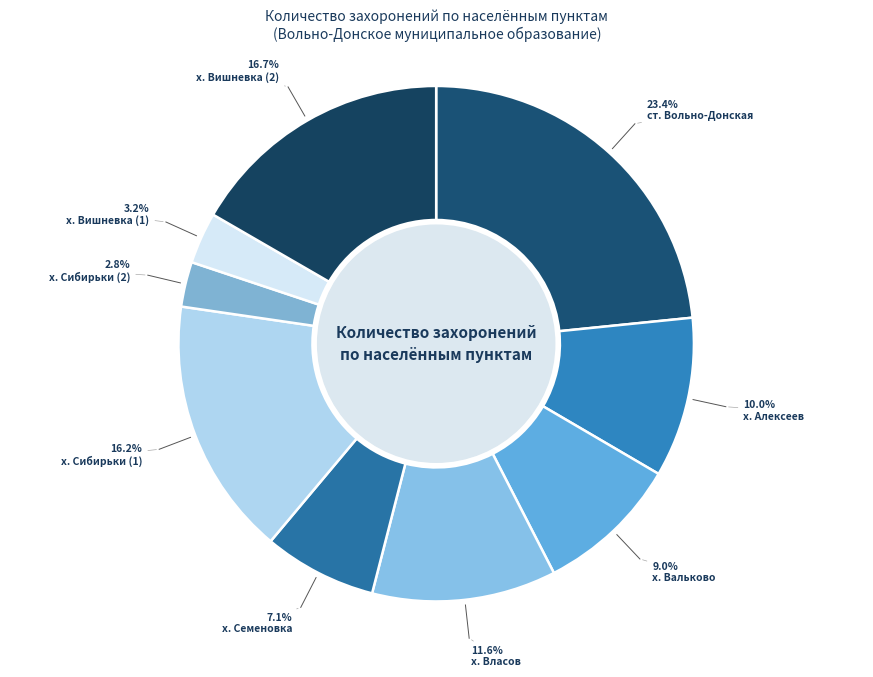

Between х. Вишневка (2) and х. Сибирьки (2), which is larger?

х. Вишневка (2)